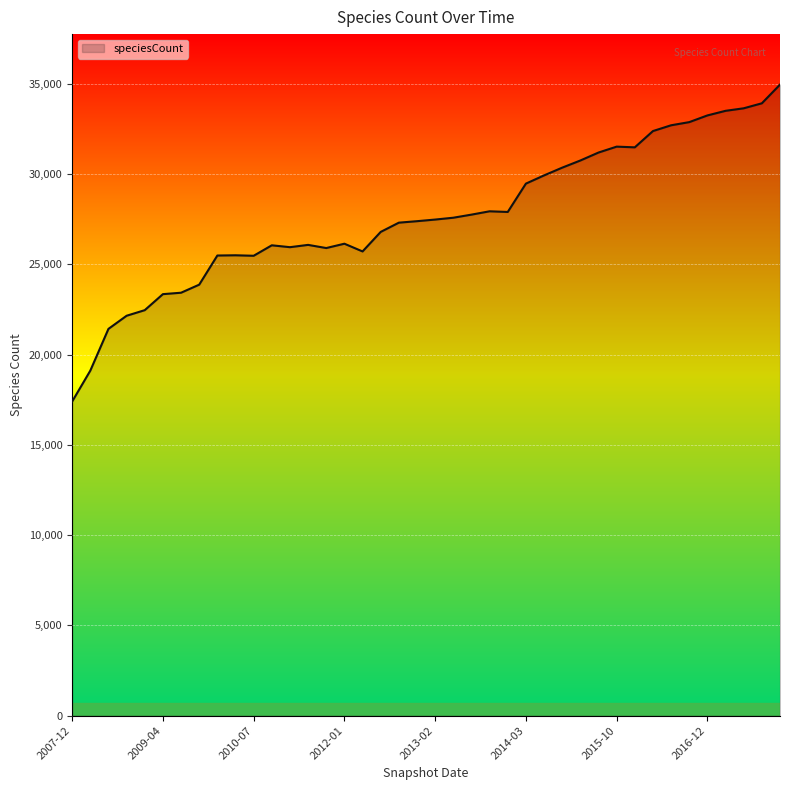

What is the minimum value shown in the chart?

17403